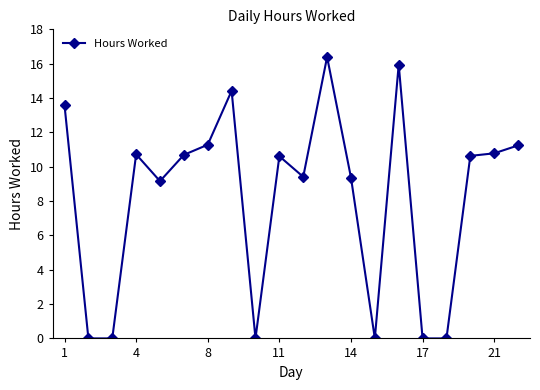

What is the value of the 10th point from the left?

10.6